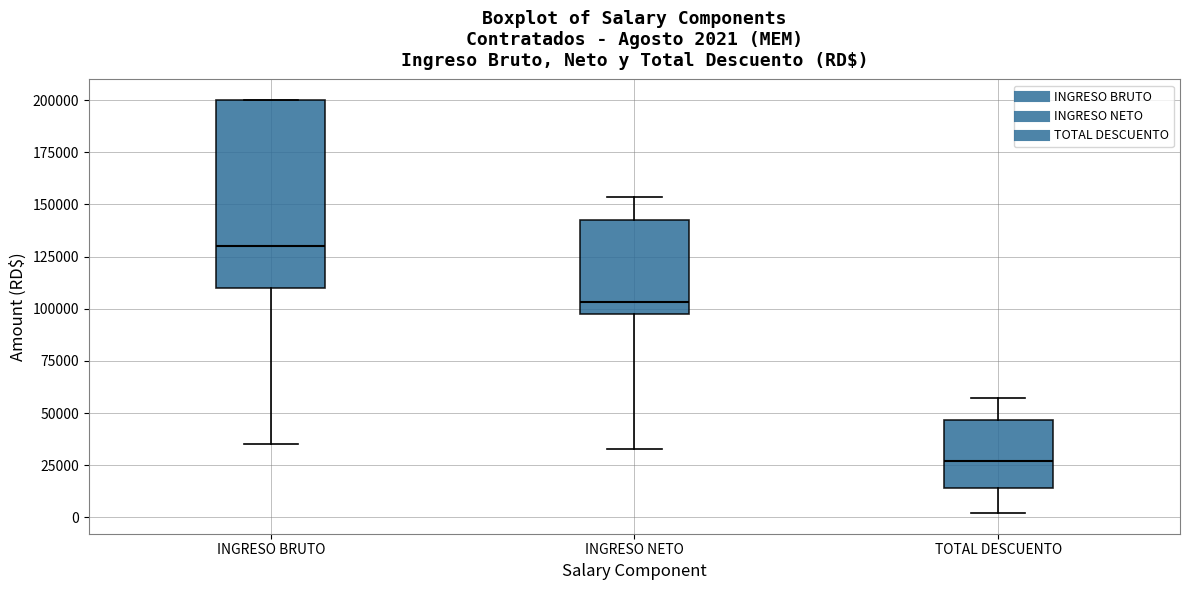

Which box has the lowest median line?

TOTAL DESCUENTO